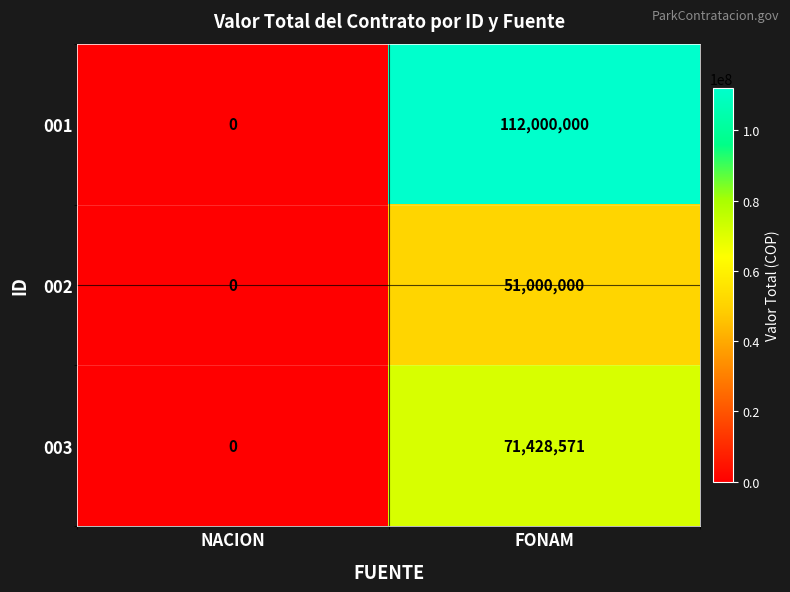

Reading left to right, transcribe all the data shown in this chart.

001: 0	112000000
002: 0	51000000
003: 0	71428571